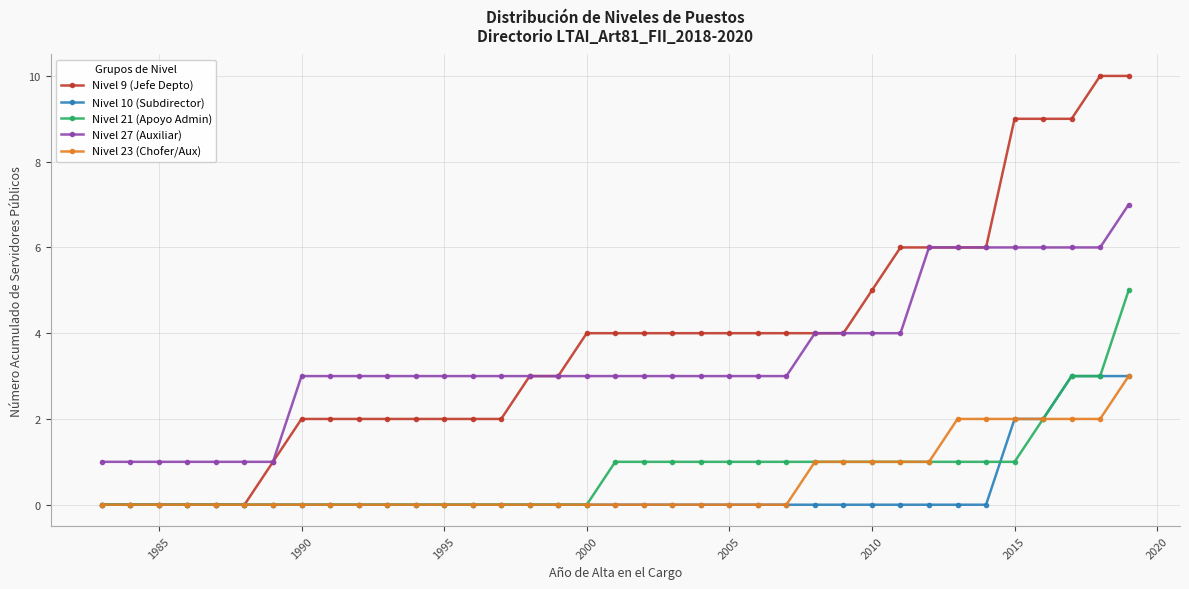

What is the greatest value displayed?

10